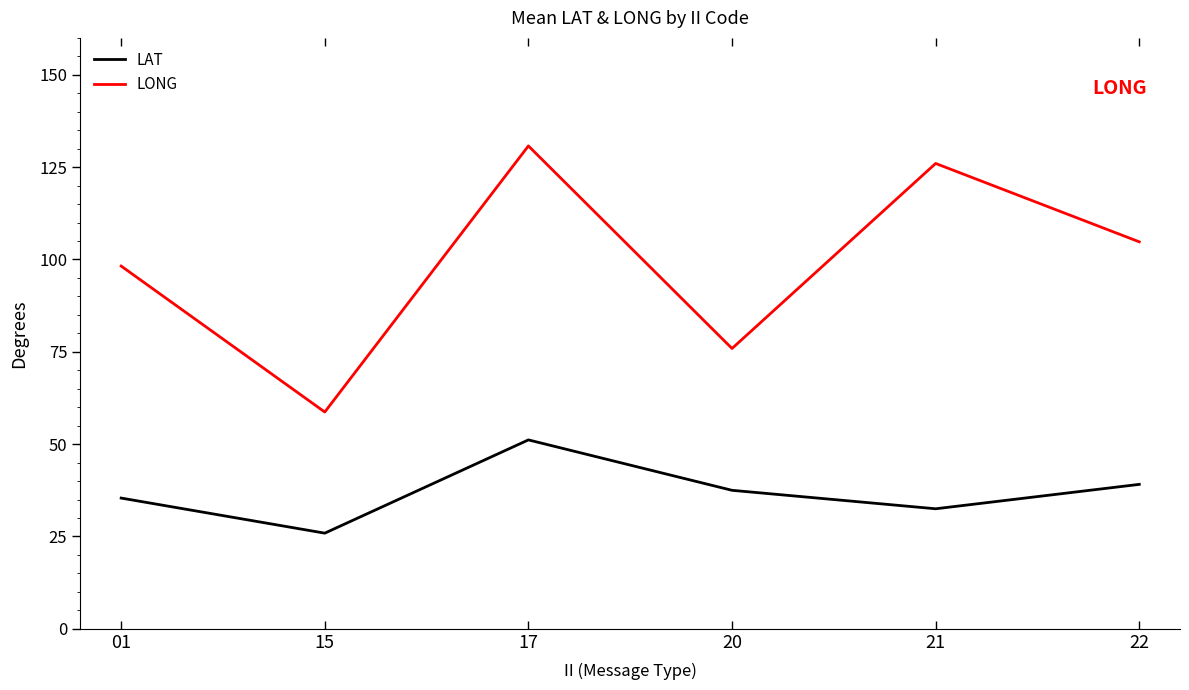

In LONG, how many points are higher than both neighbors (excluding endpoints)?

2